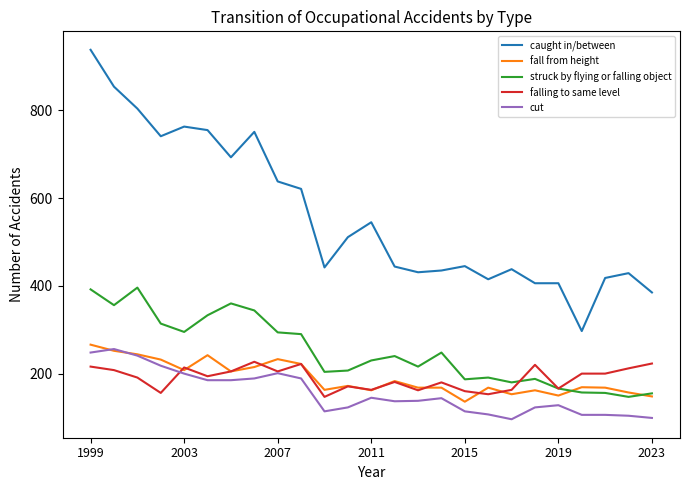

Which series has the largest range (max minus min)?

caught in/between